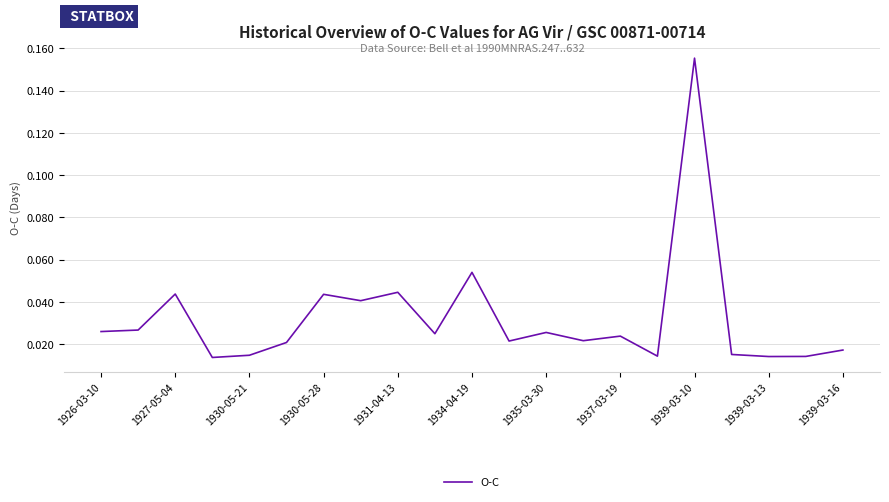

How many lines are shown in the chart?

1